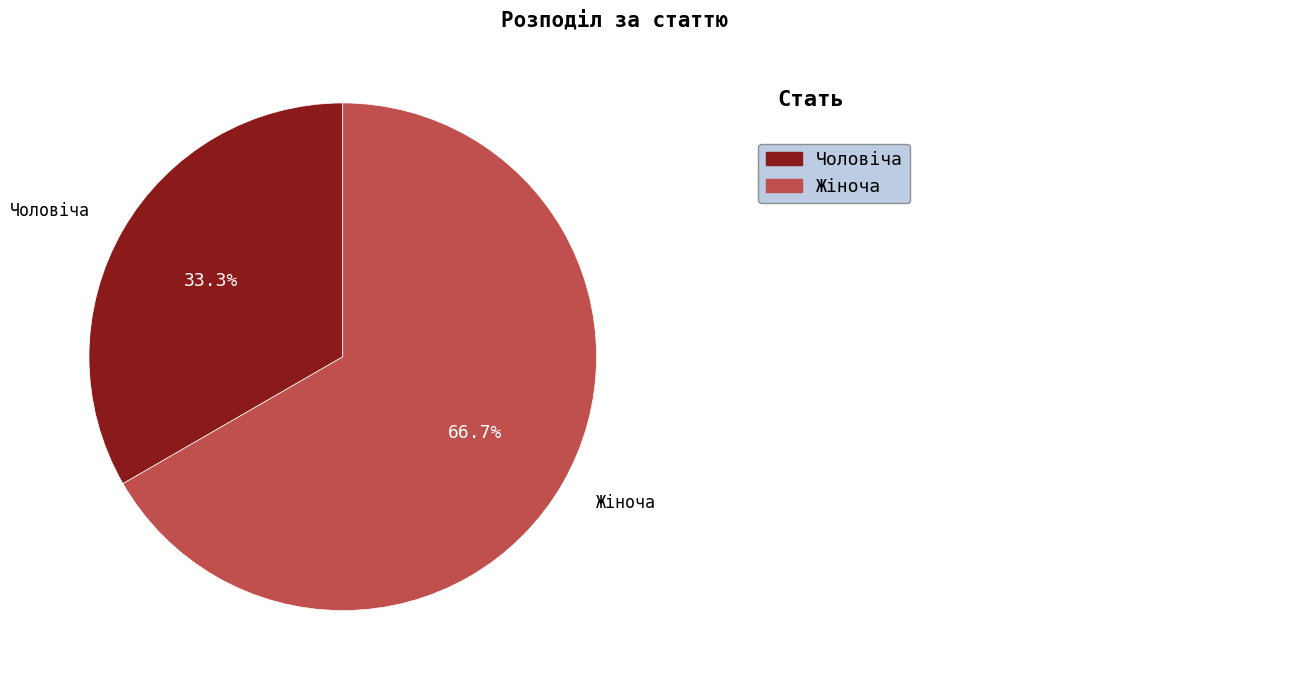

Which slice is the smallest?

Чоловіча